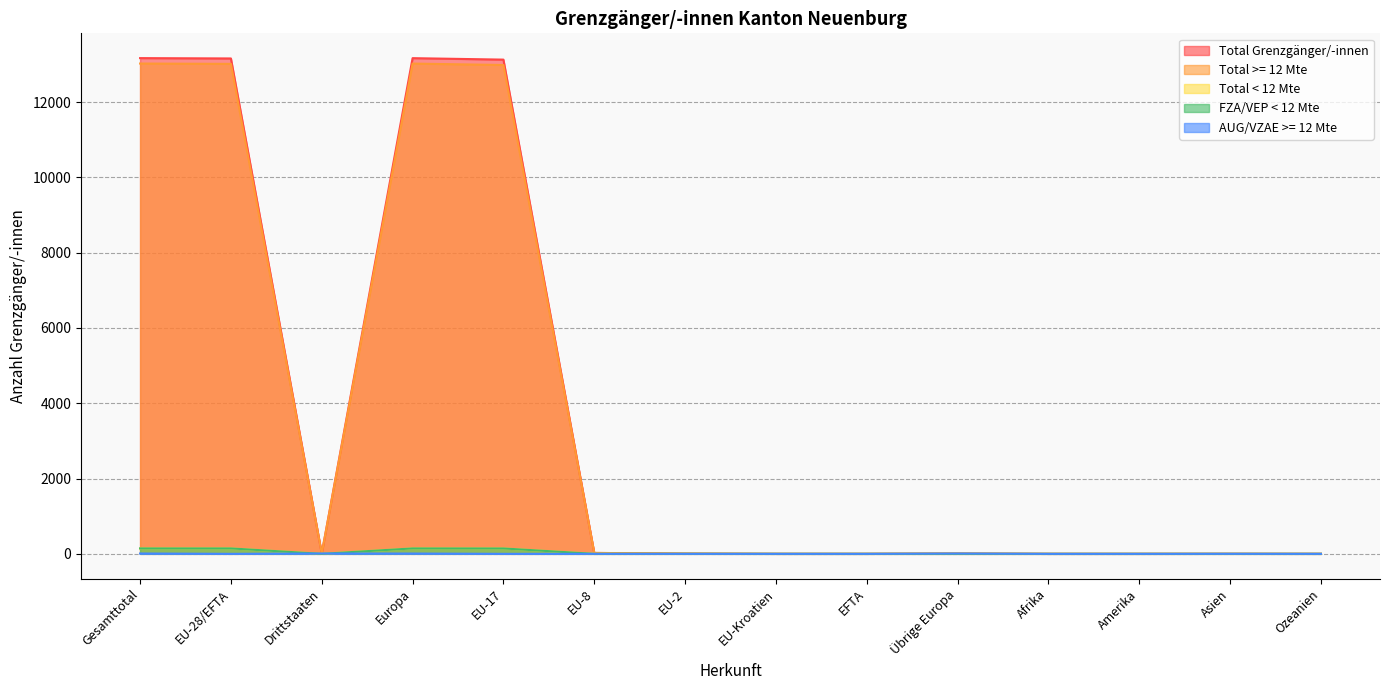

How many positive values does the Total >= 12 Mte series have?

9